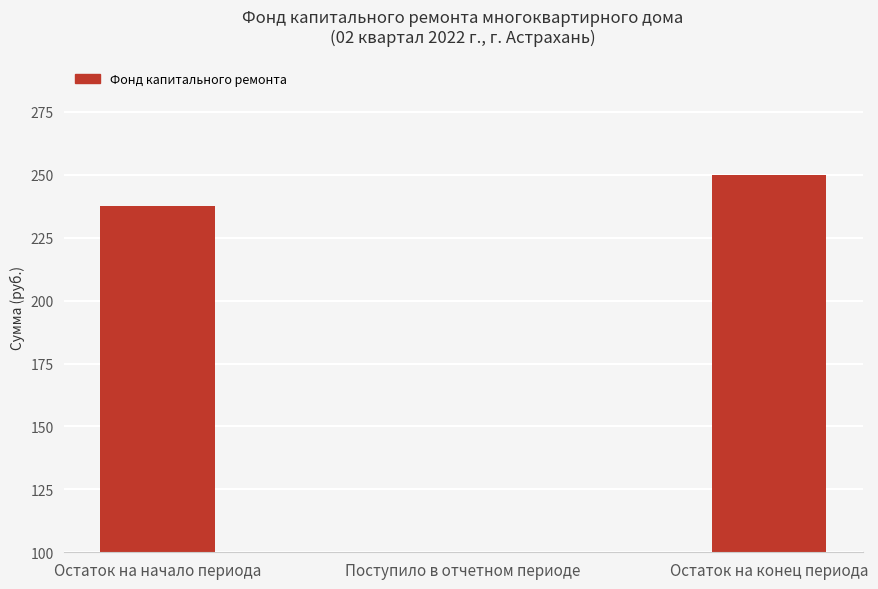

What is the greatest value displayed?

250.1